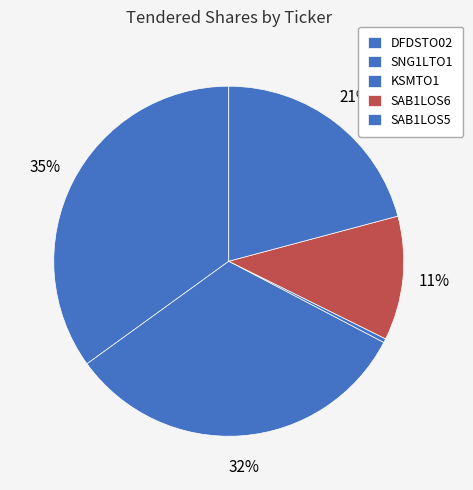

Is there a majority slice in this chart?

No